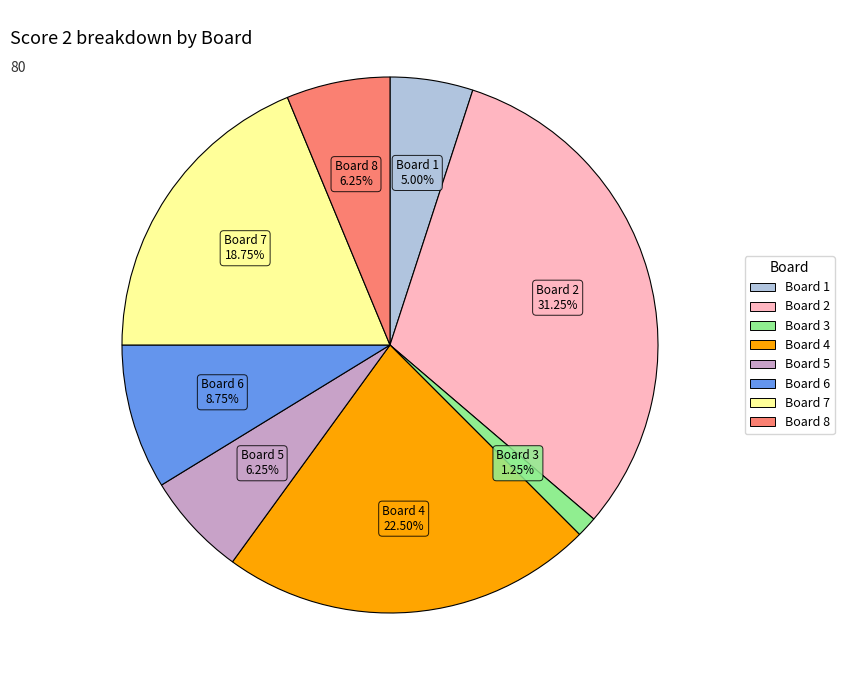

Does any single category account for the majority?

No